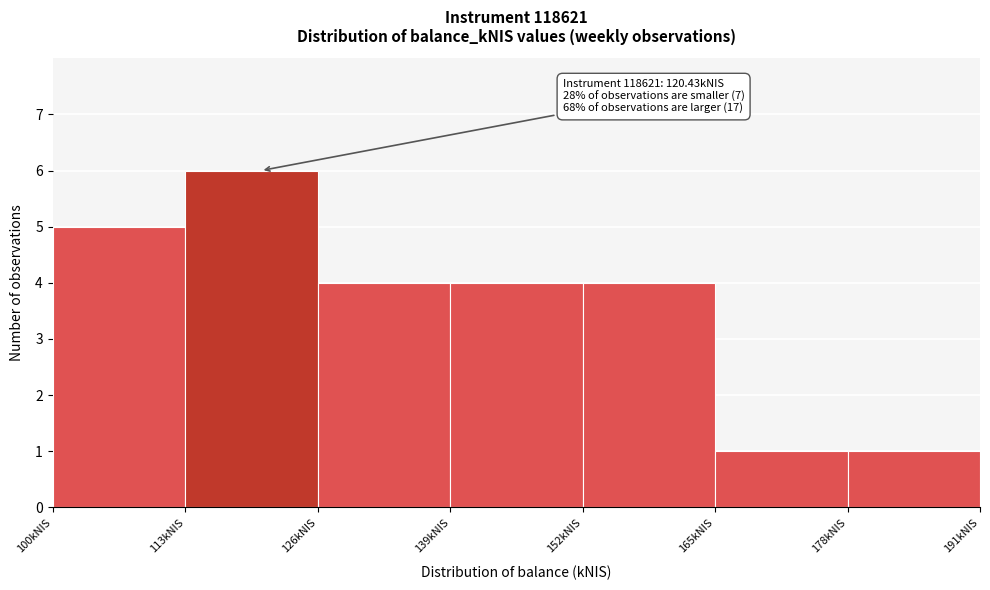

Which range on the x-axis has the tallest bar?

113 to 126